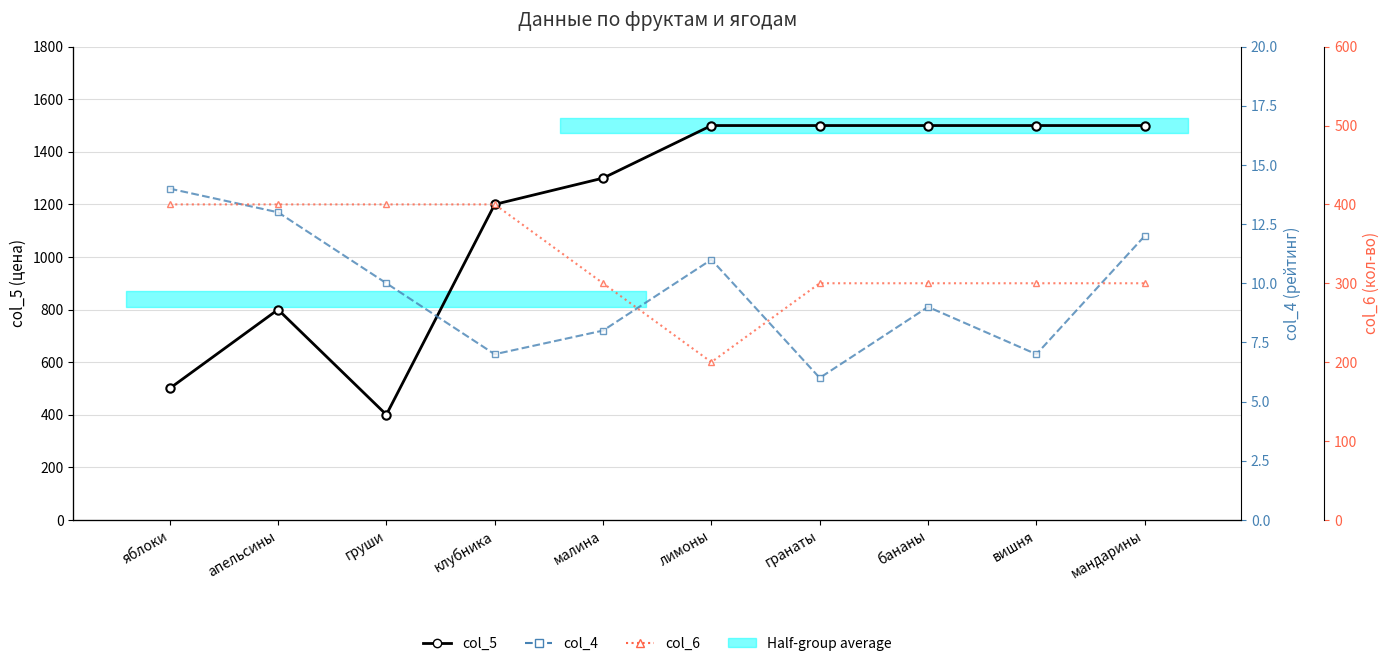

Which label corresponds to the smallest value in the chart?

гранаты